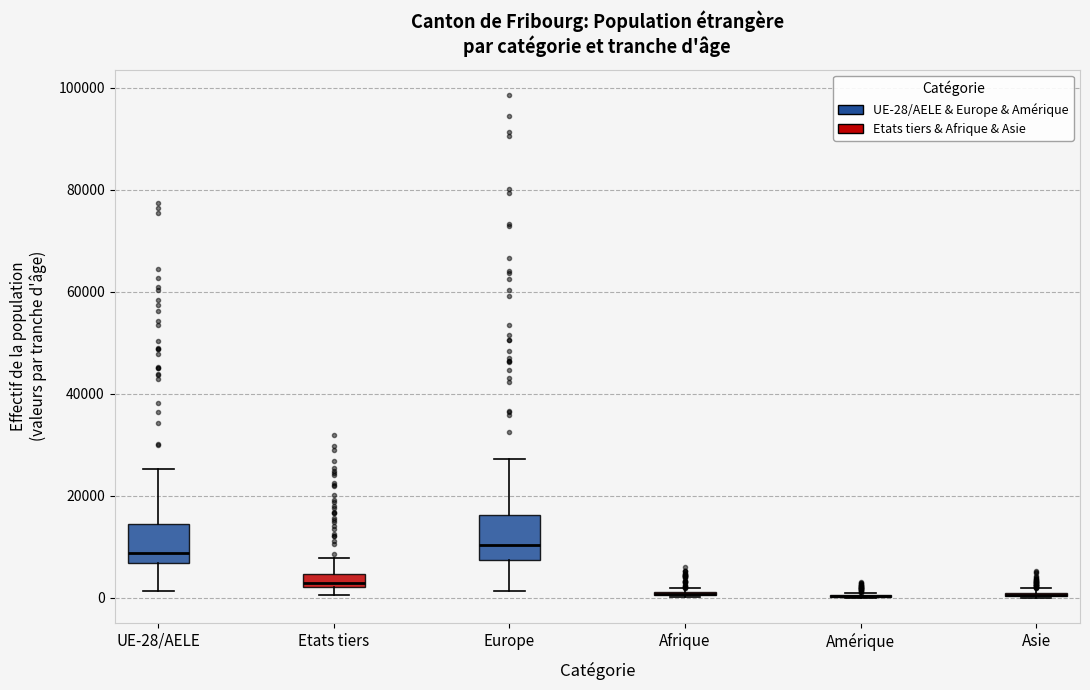

Where is the upper edge of the box for Etats tiers on the y-axis? The values are not printed on the chart, so give them approximately, as read against the axis.

4000